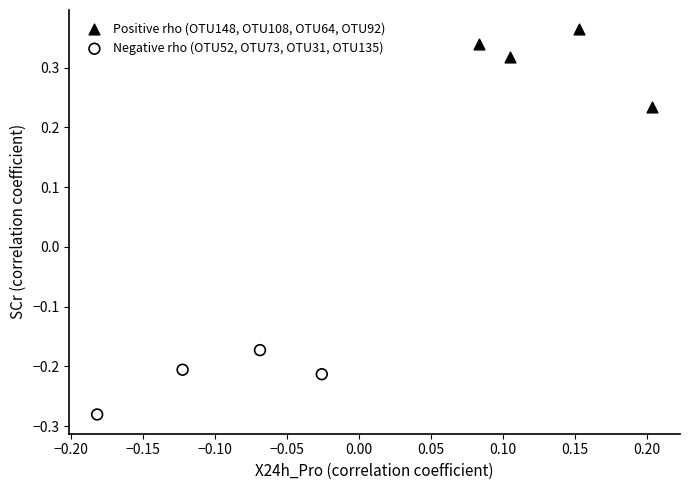

Which series contains the highest Y value?

Positive rho (OTU148, OTU108, OTU64, OTU92)